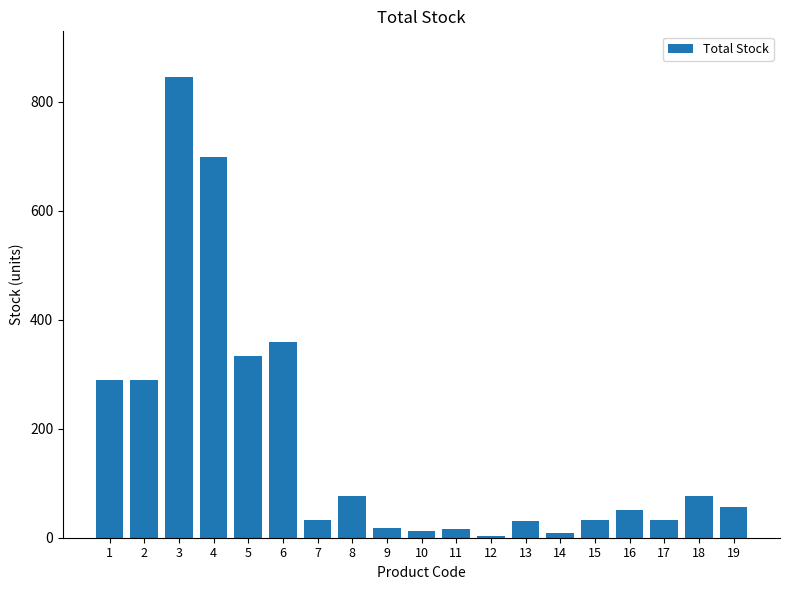

Between 9 and 13, which is larger?

13